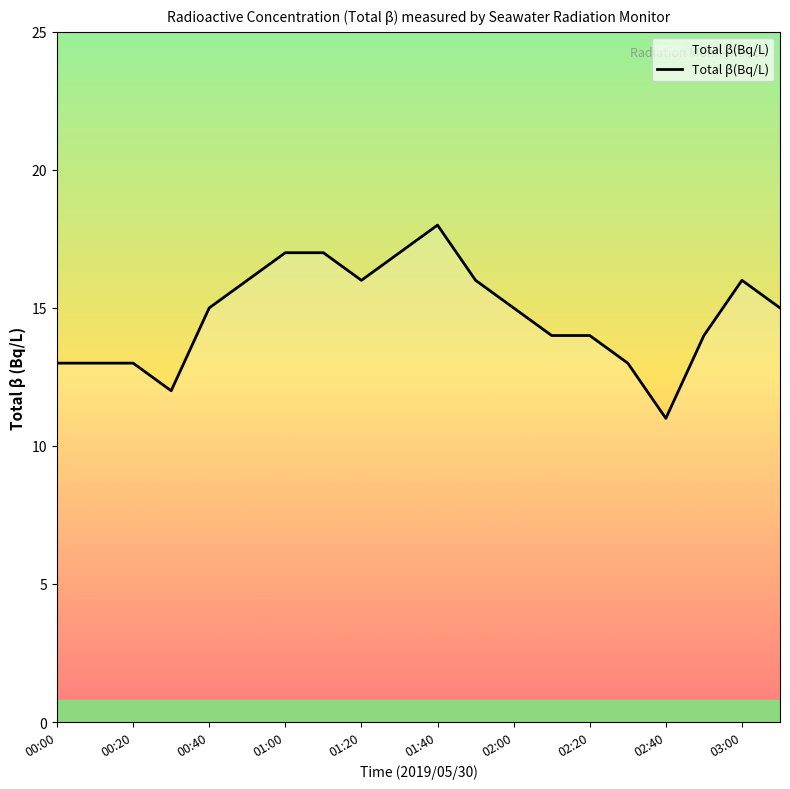

What is the smallest value displayed?

11